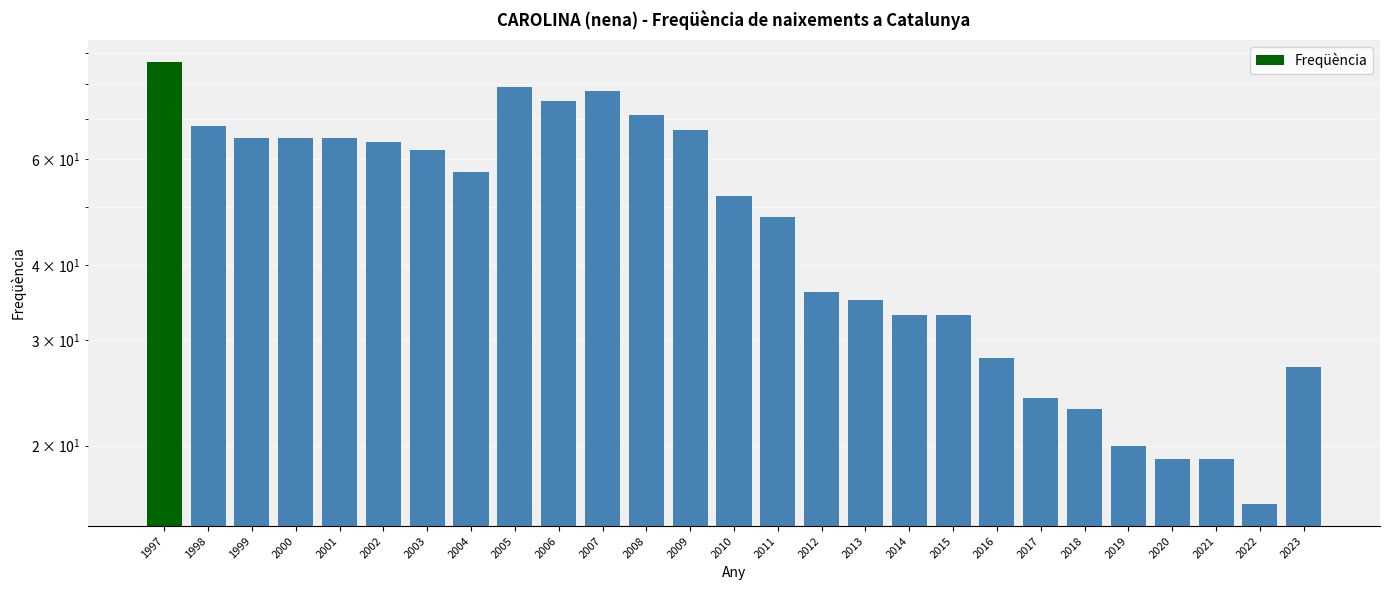

What is the maximum value shown in the chart?

87